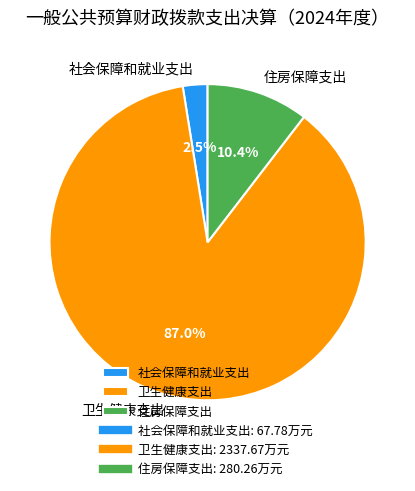

What is the majority slice?

卫生健康支出